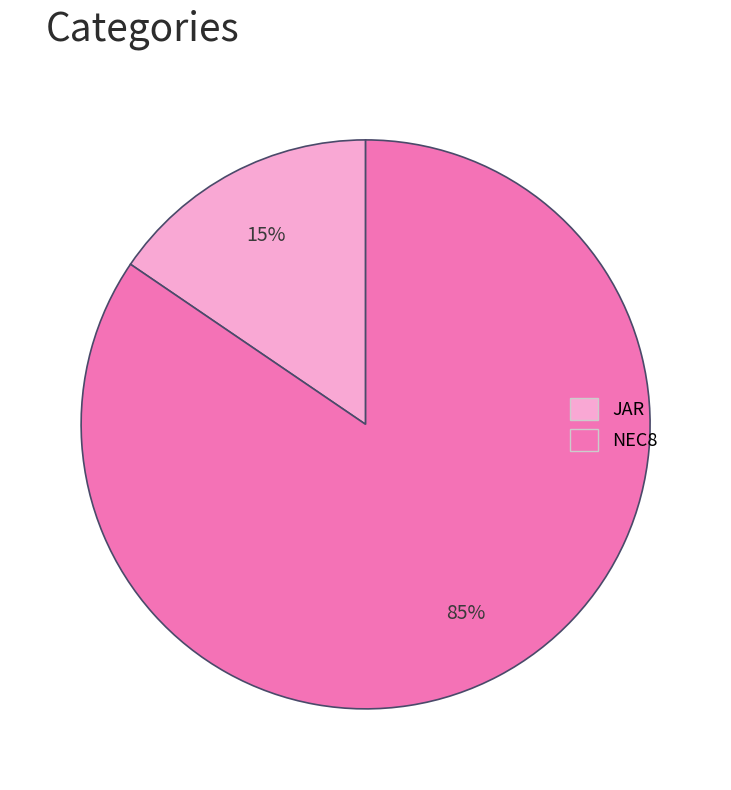

Which category has the biggest portion of the pie?

NEC8